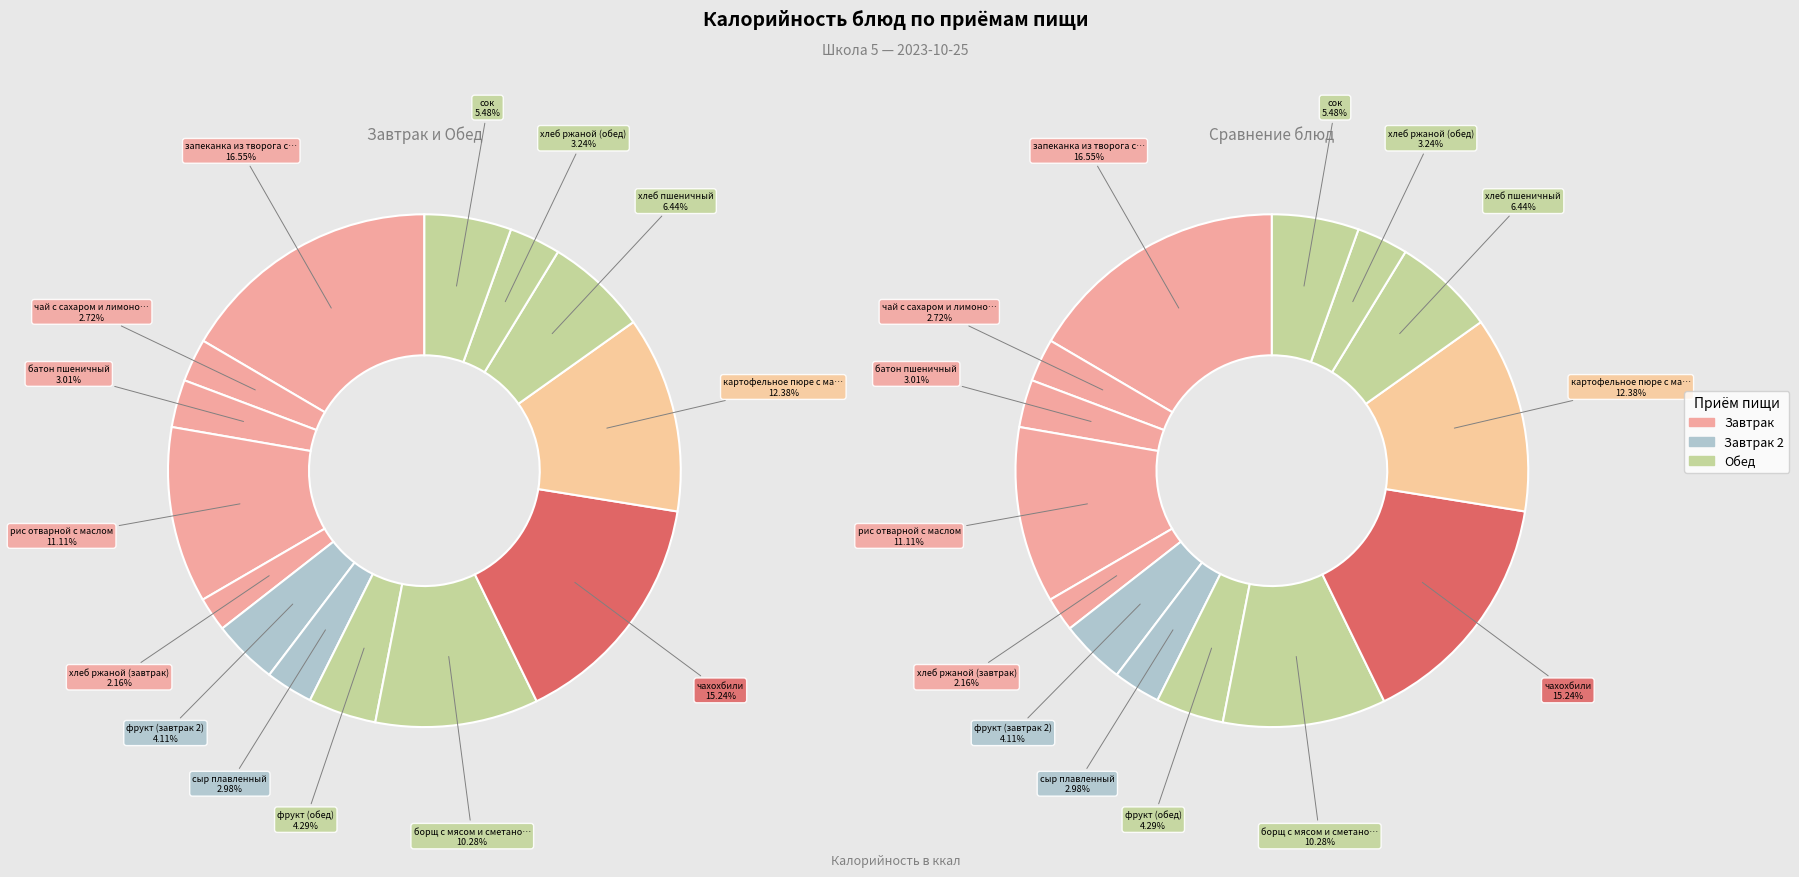

Which category has the smallest portion of the pie?

хлеб ржаной (завтрак)